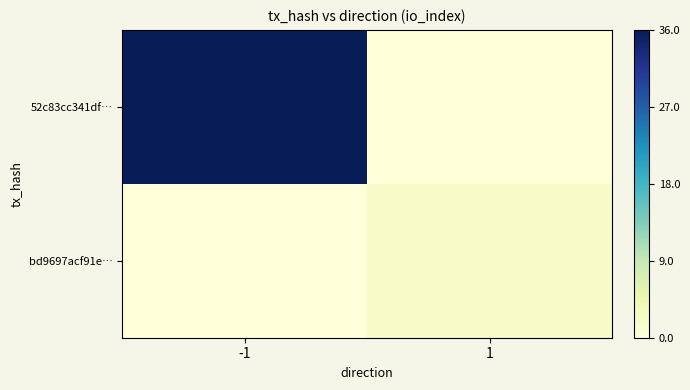

Rank the series by their average value, from lowest to highest.

bd9697acf91e…, 52c83cc341df…